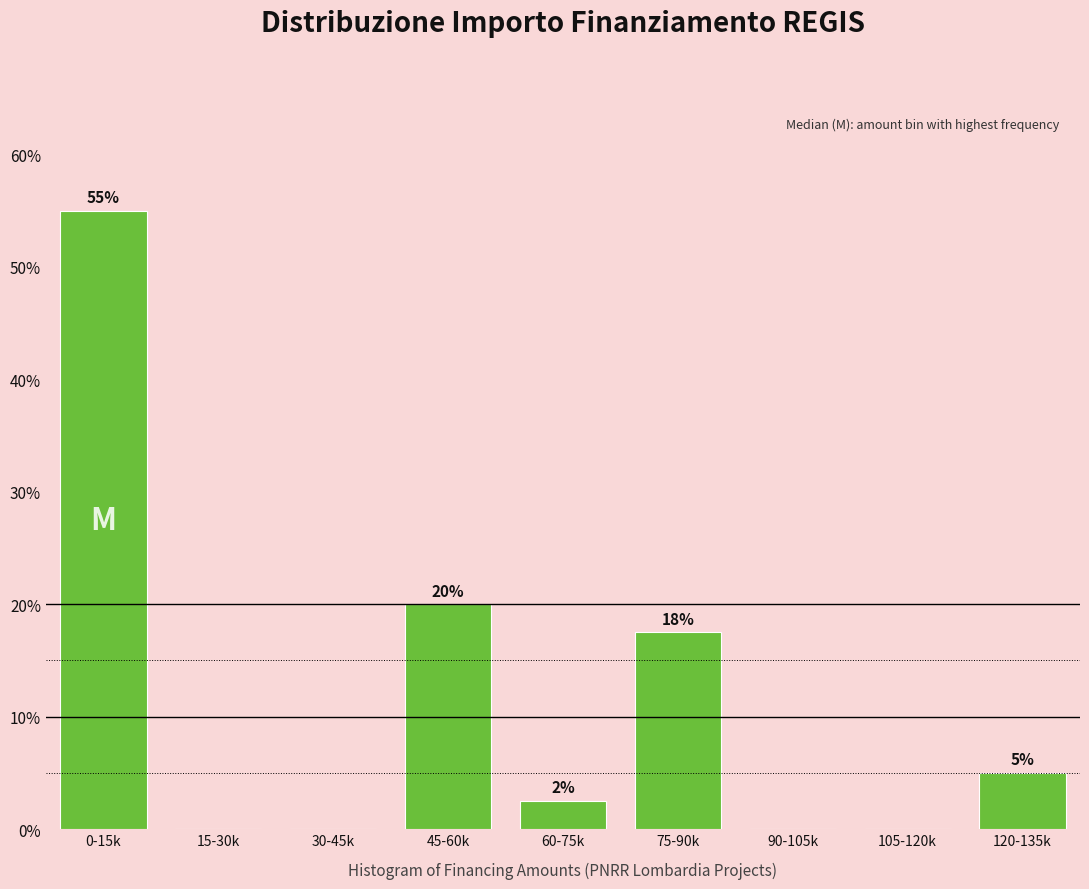

Is it true that the value at 45-60k is 35.2?

False